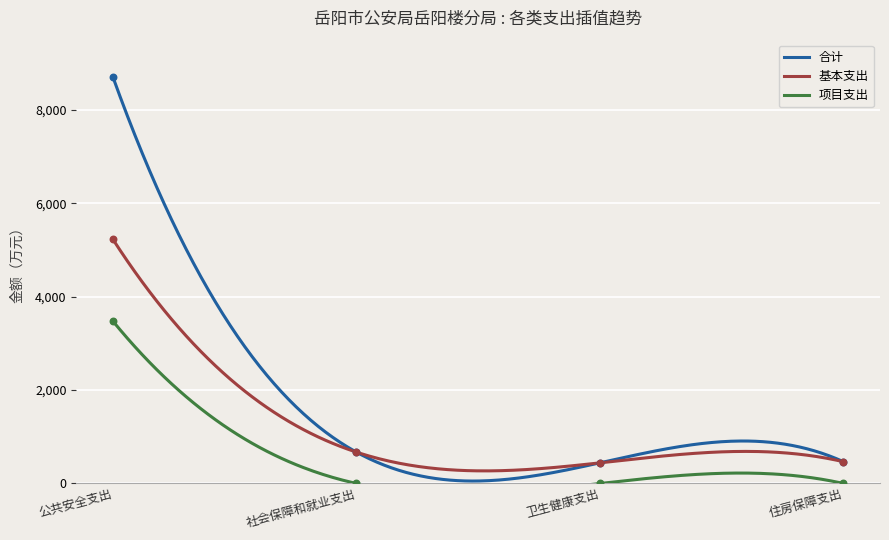

Which series has the widest spread of Y values?

合计